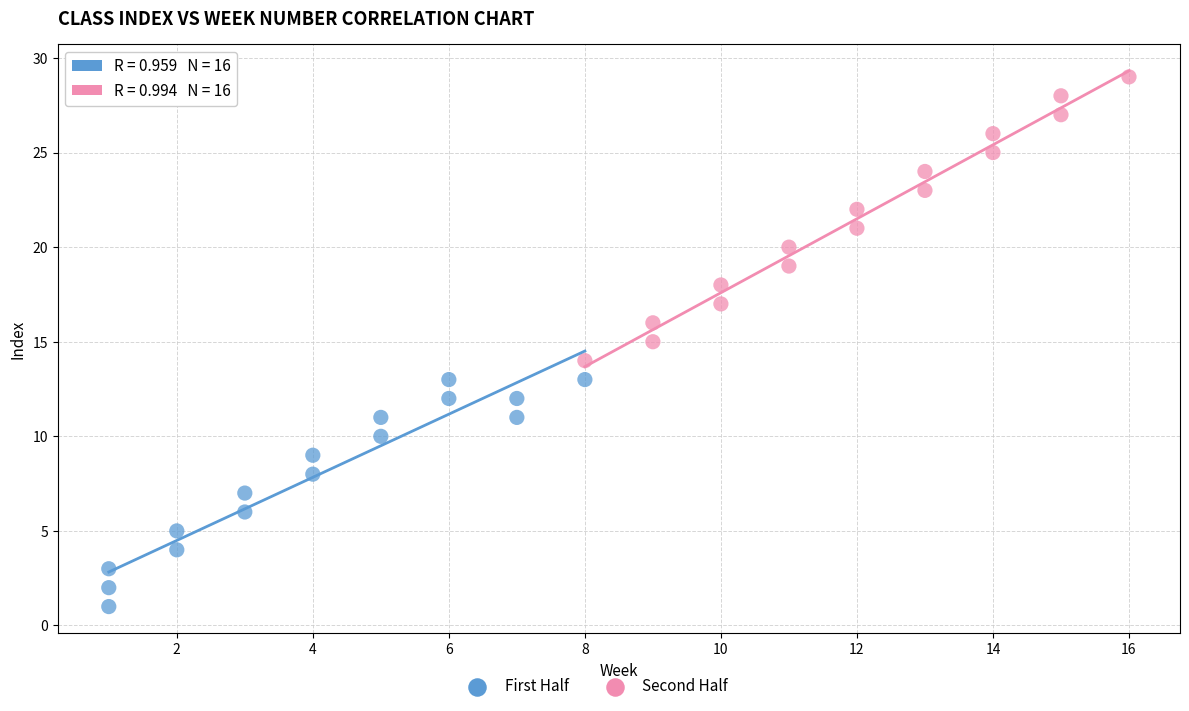

Which series has the widest spread of Y values?

Second Half